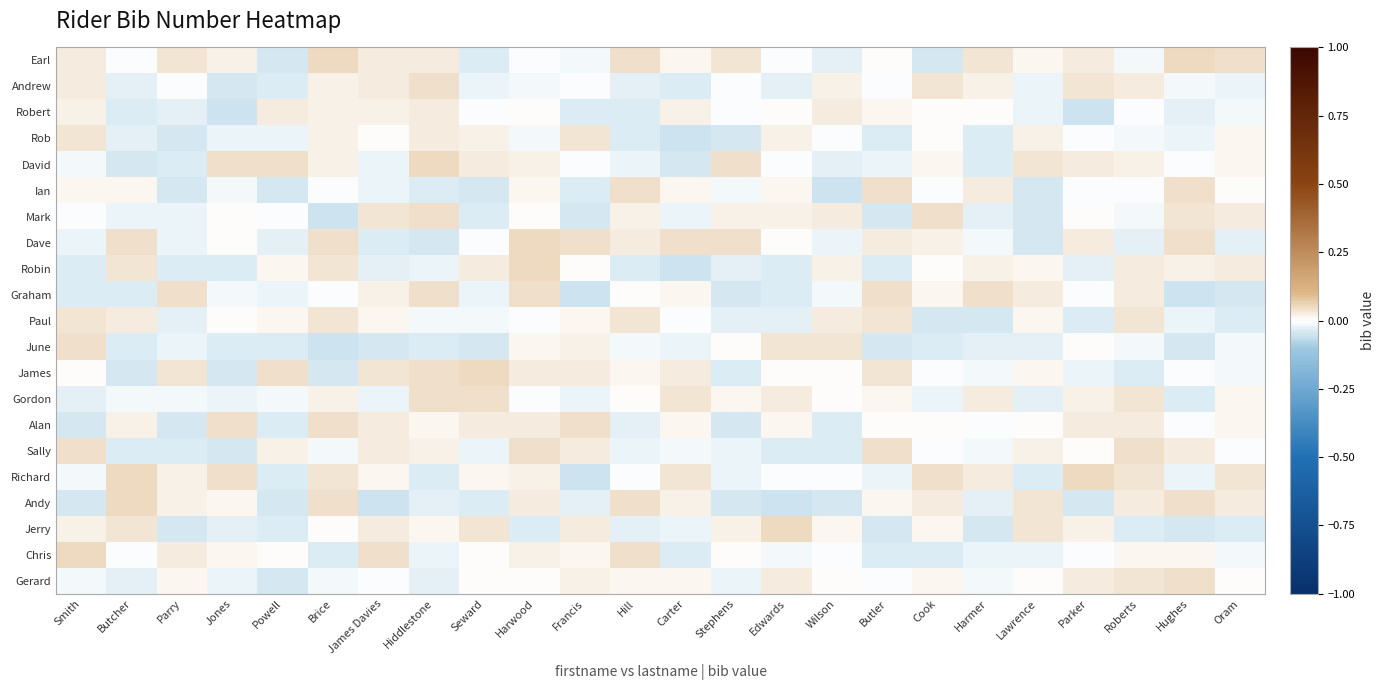

Count the number of data series in this chart.

21